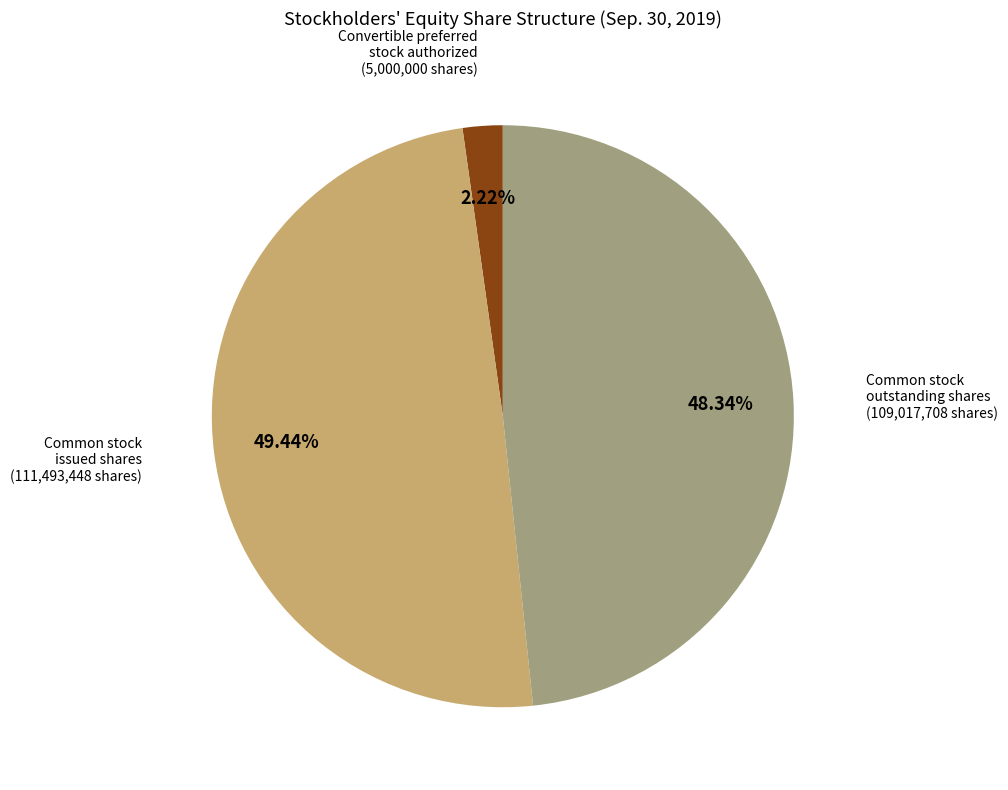

To the nearest percent, what is the average slice percentage?

33%